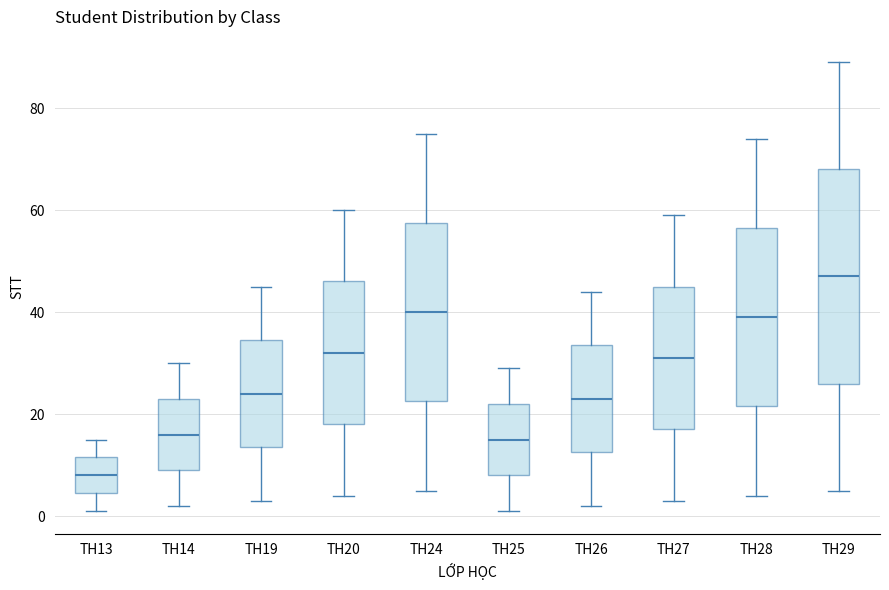

Reading left to right, transcribe this box plot: for each box, give where its median line is, the range the box spans, and where its two whiskers end, as read against the y-axis. The values are not printed on the chart, so give them approximately, as read against the axis.

TH13: median 8, box 4 to 12, whiskers 2 to 16
TH14: median 16, box 10 to 24, whiskers 2 to 30
TH19: median 24, box 14 to 34, whiskers 4 to 46
TH20: median 32, box 18 to 46, whiskers 4 to 60
TH24: median 40, box 22 to 58, whiskers 6 to 76
TH25: median 16, box 8 to 22, whiskers 2 to 30
TH26: median 24, box 12 to 34, whiskers 2 to 44
TH27: median 32, box 18 to 46, whiskers 4 to 60
TH28: median 40, box 22 to 56, whiskers 4 to 74
TH29: median 48, box 26 to 68, whiskers 6 to 90